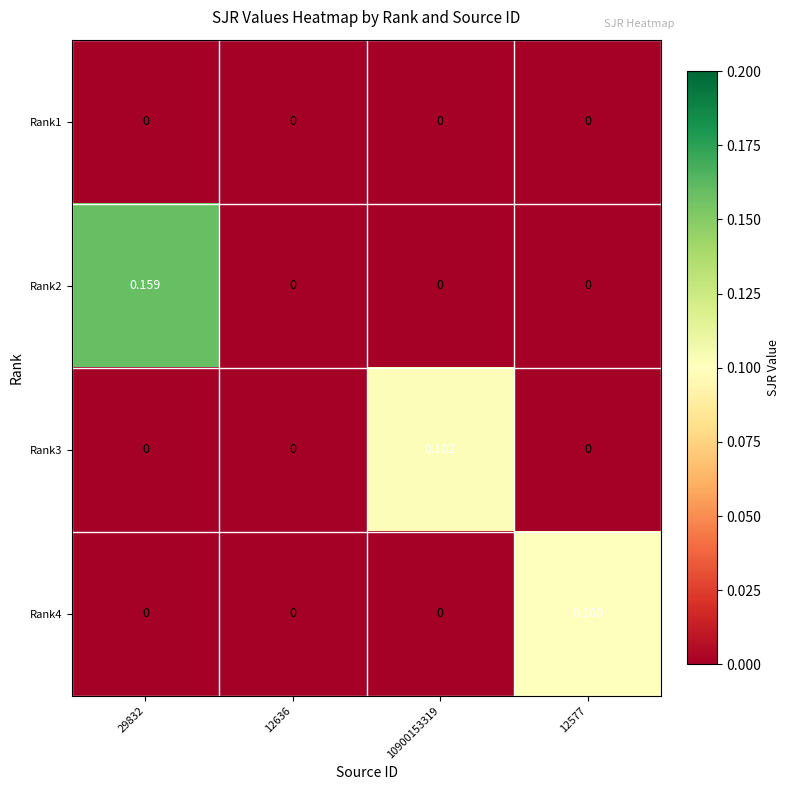

How many series are shown in this chart?

4